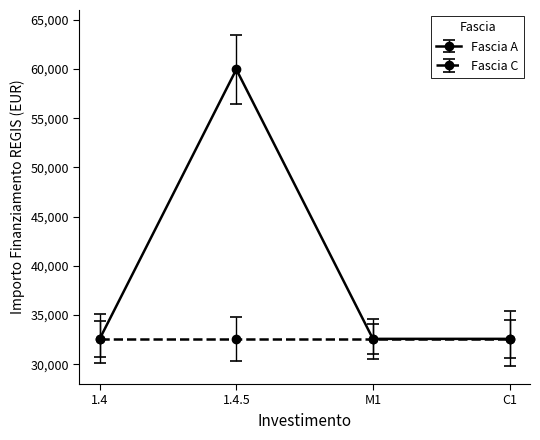

True or false: Fascia A has more than 2 interior local peaks.

False